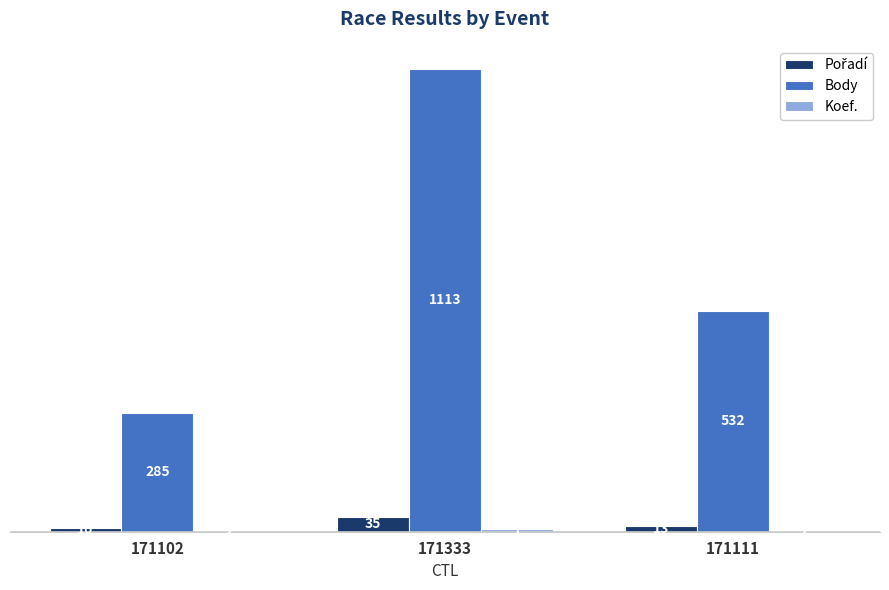

Count the number of categories in the chart.

3